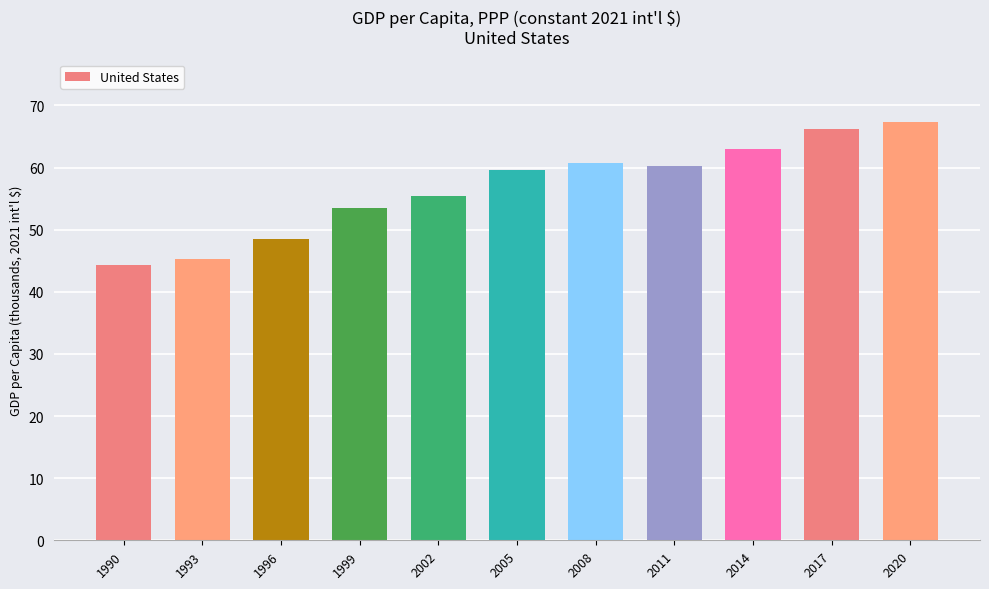

At which category does the chart reach its peak across all series?

2020